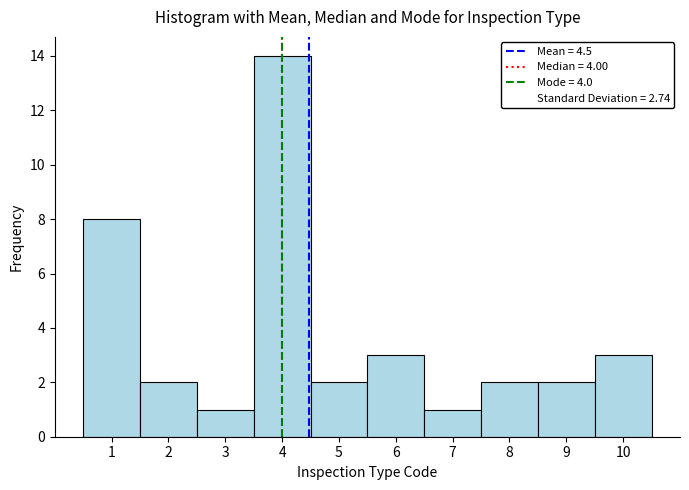

Reading left to right, list every bar in this chart as the range it spans on the x-axis followed by its height. The values are not printed on the chart, so give them approximately, as read against the axis.

0.5 to 1.5: 8
1.5 to 2.5: 2
2.5 to 3.5: 1
3.5 to 4.5: 14
4.5 to 5.5: 2
5.5 to 6.5: 3
6.5 to 7.5: 1
7.5 to 8.5: 2
8.5 to 9.5: 2
9.5 to 10.5: 3